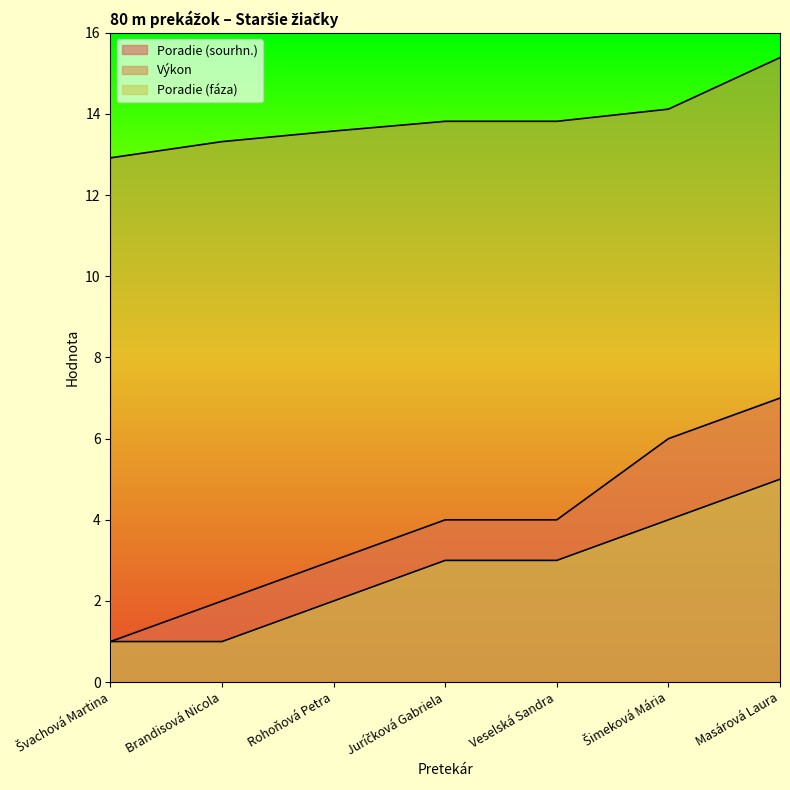

How many values in the Poradie (fáza) series exceed 3?

2